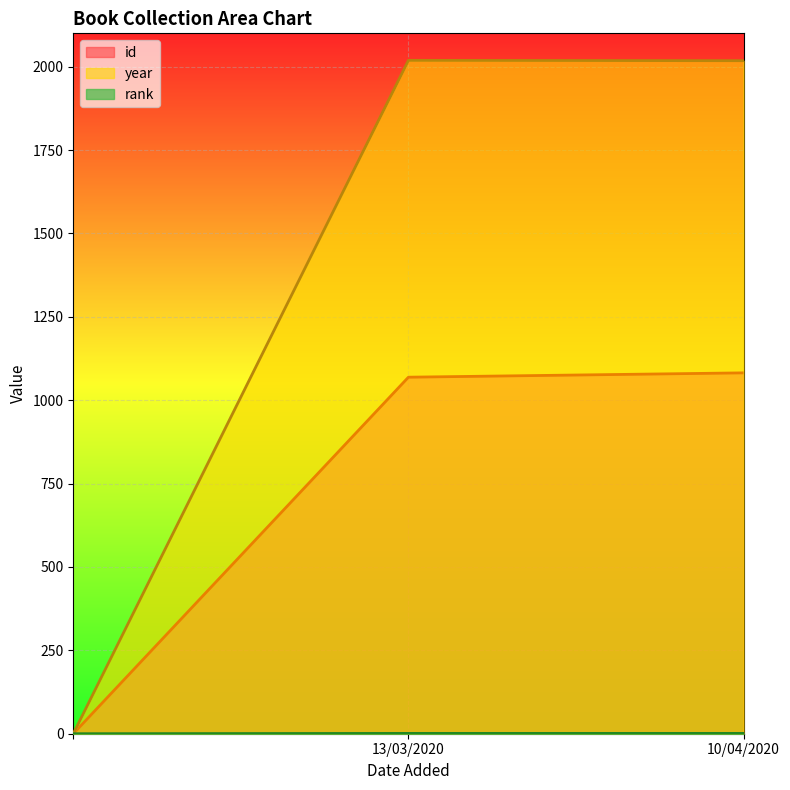

At 13/03/2020, list the series in order from largest to smallest.

year, id, rank